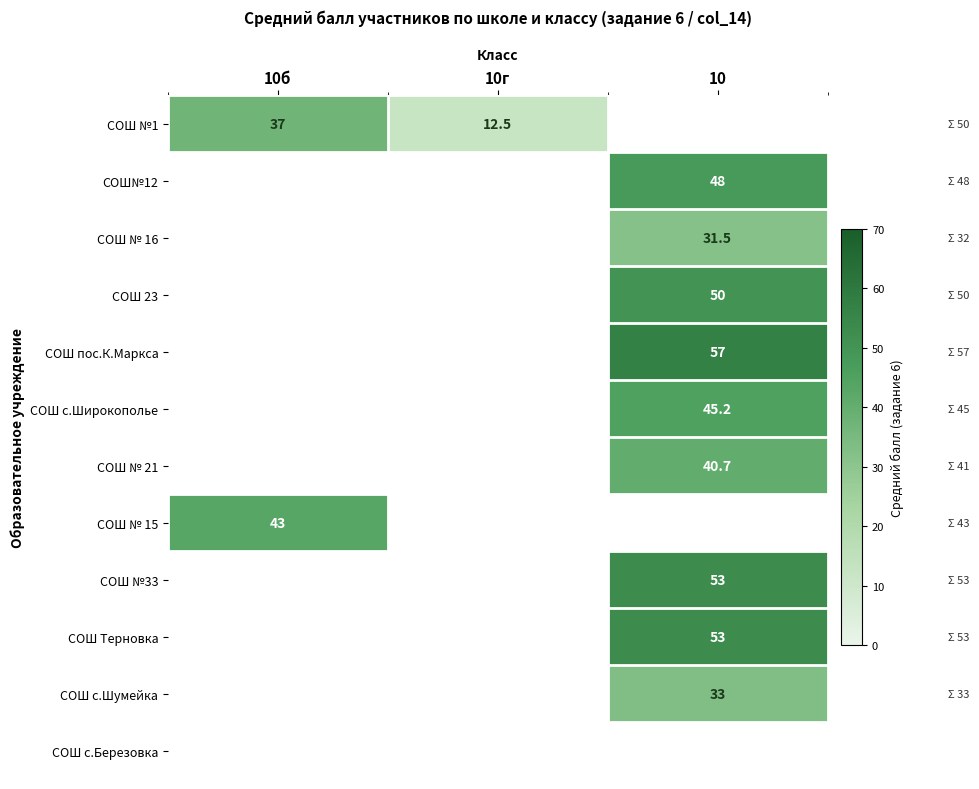

Count the number of data series in this chart.

12